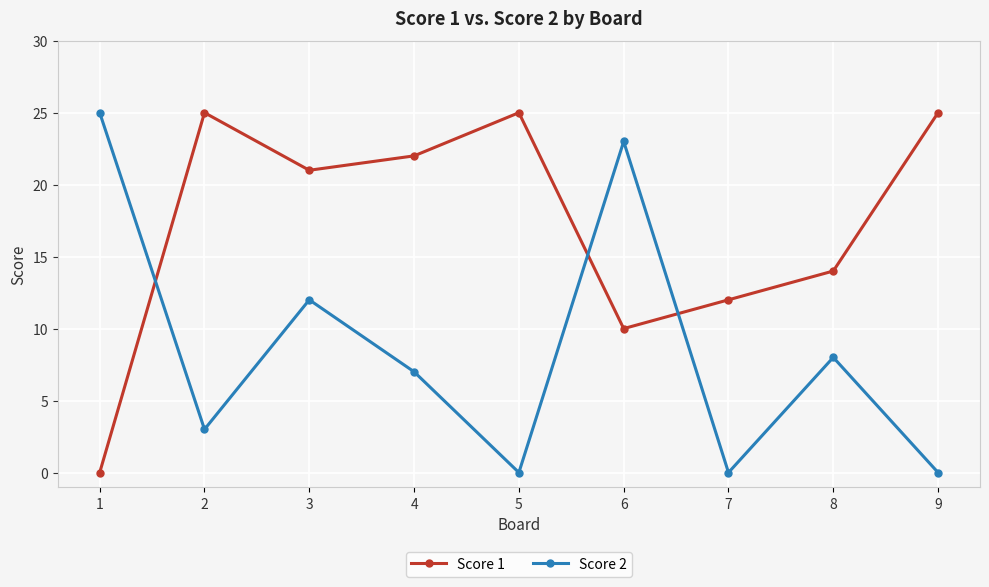

Where does the Score 1 series first go above 21?

2